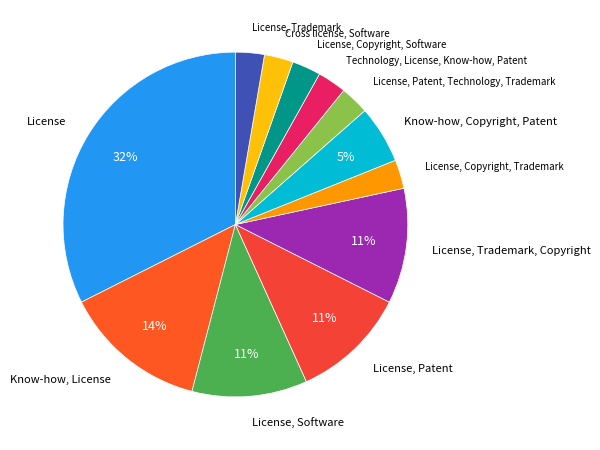

Rank the categories by value from lowest to highest.

Cross license, Software, Technology, License, Know-how, Patent, License, Copyright, Trademark, License, Patent, Technology, Trademark, License, Copyright, Software, License, Trademark, Know-how, Copyright, Patent, License, Trademark, Copyright, License, Patent, License, Software, Know-how, License, License